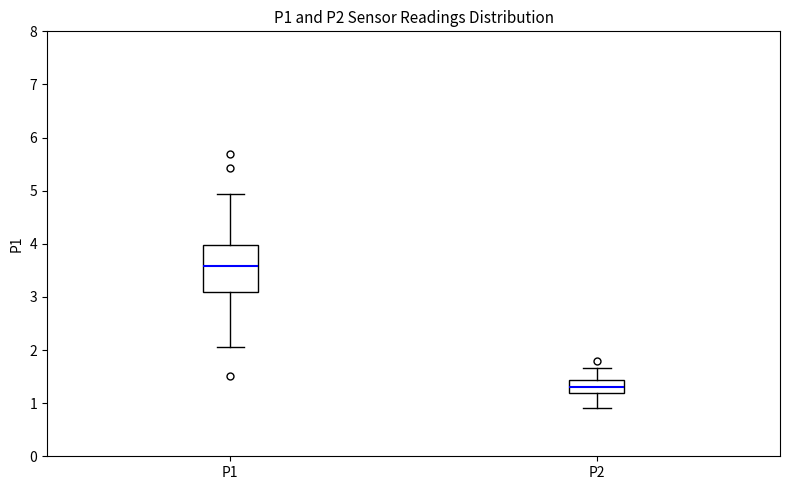

Which box is the tallest, from its lower edge to its upper edge?

P1